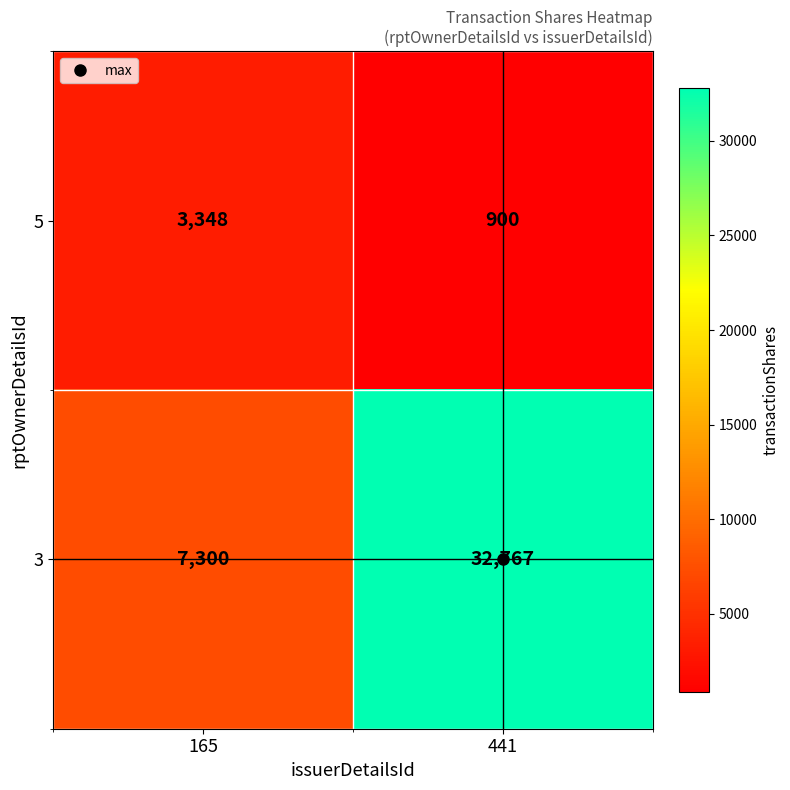

The value of 5 at 441 is 1483. True or false?

False